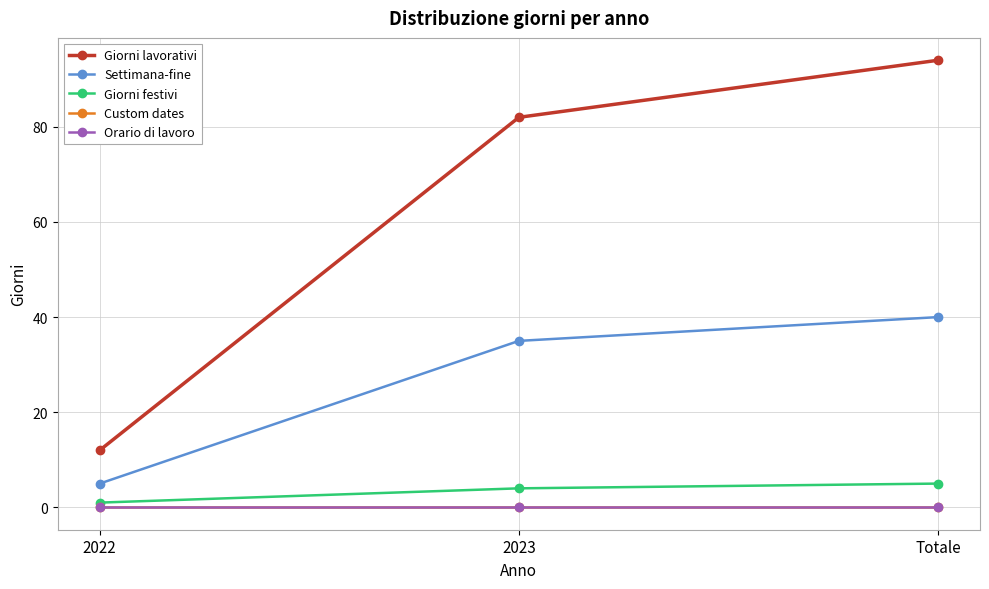

What is the average value of the Giorni lavorativi series?

63